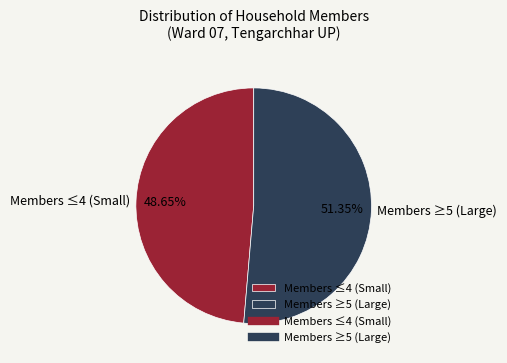

Rank the categories by value from lowest to highest.

Members ≤4 (Small), Members ≥5 (Large)